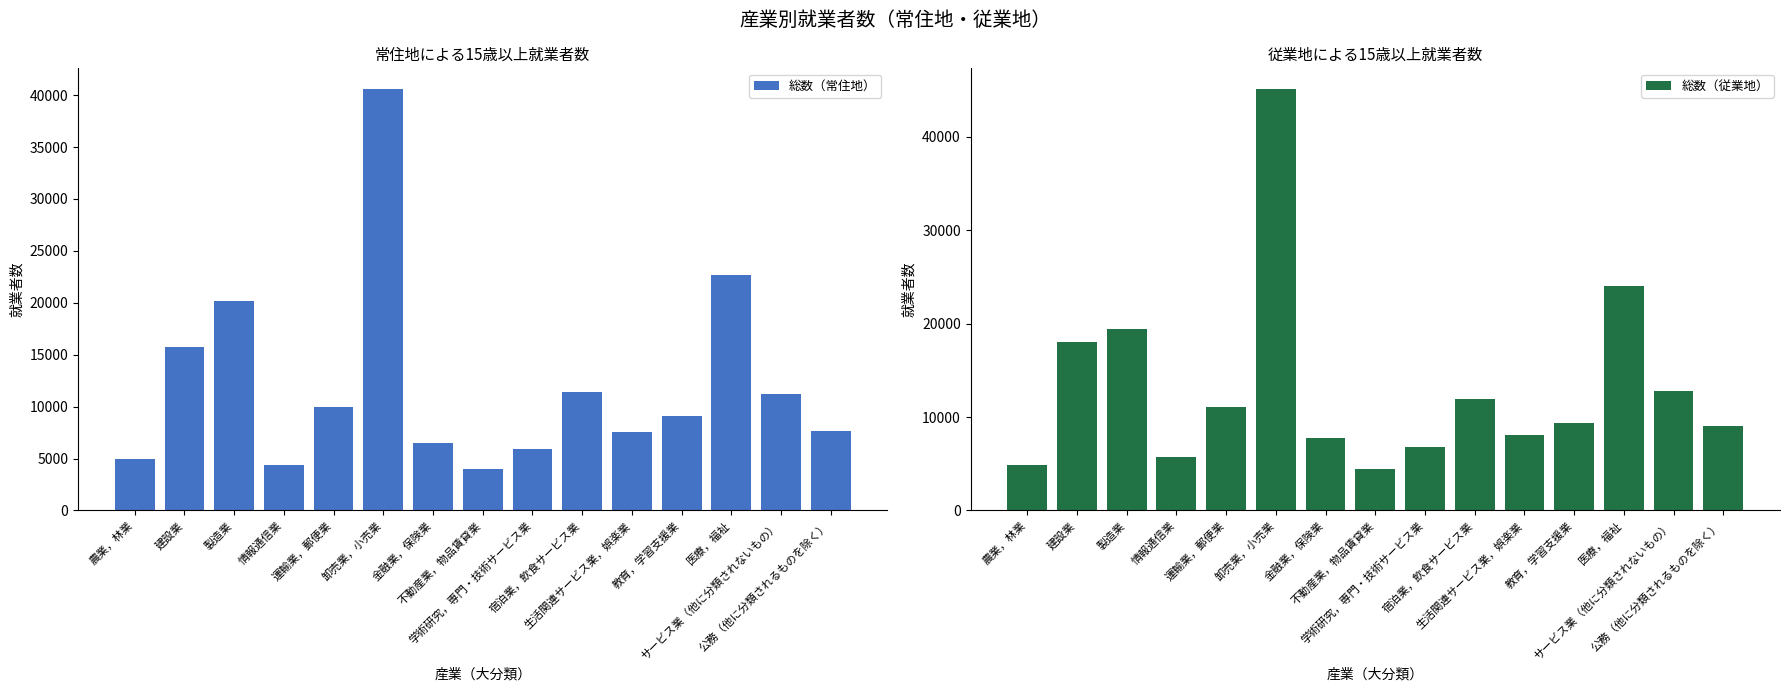

What is the difference between the 総数（常住地） values at 卸売業，小売業 and 製造業?

20341